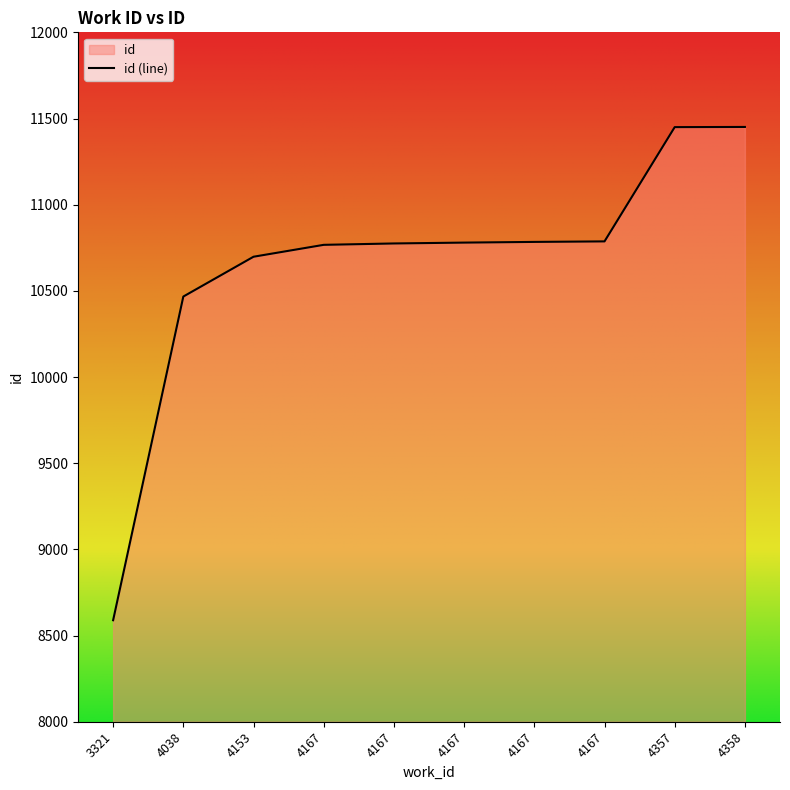

What is the ratio of the value at 3321 to the value at 4167?

0.8